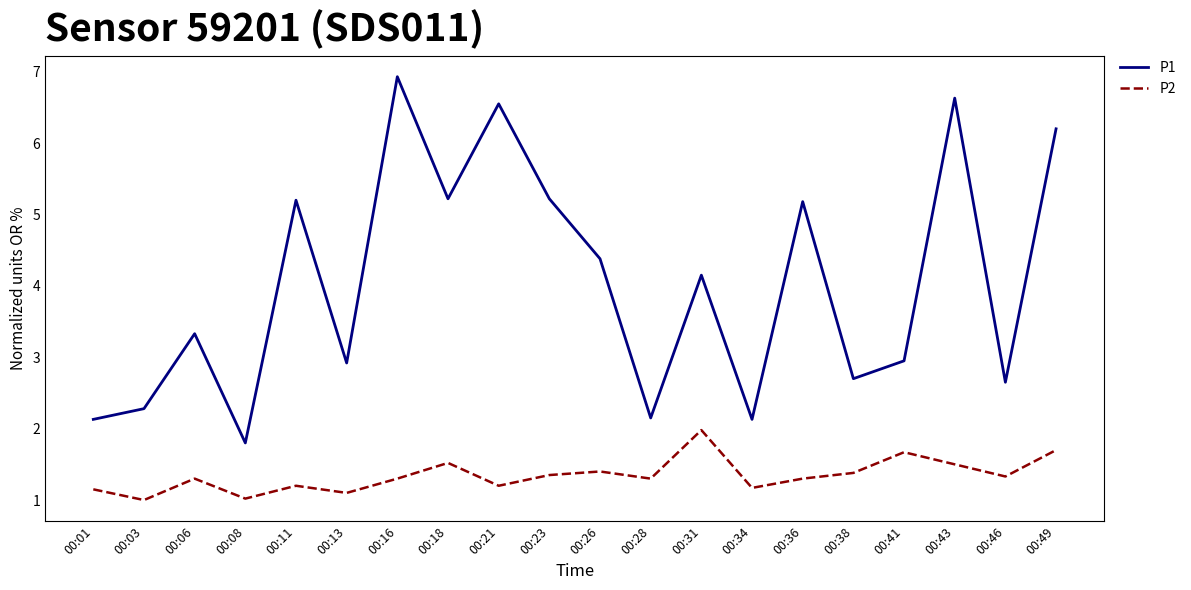

Is the value of P2 at 00:08 greater than the value of P1 at 00:08?

No